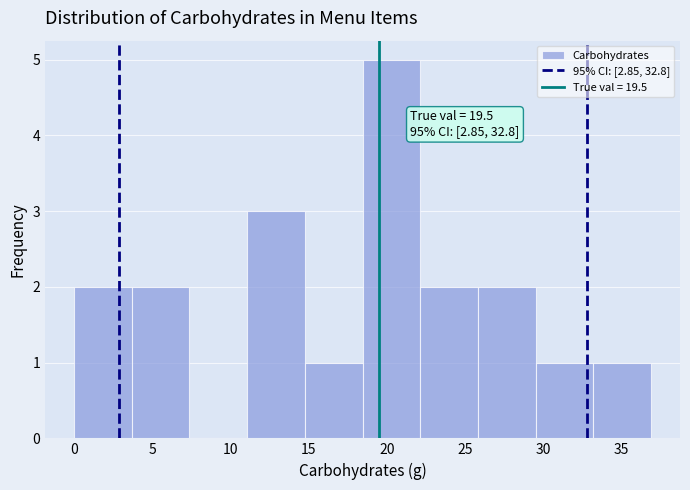

Which range on the x-axis has the tallest bar?

18.5 to 22.0